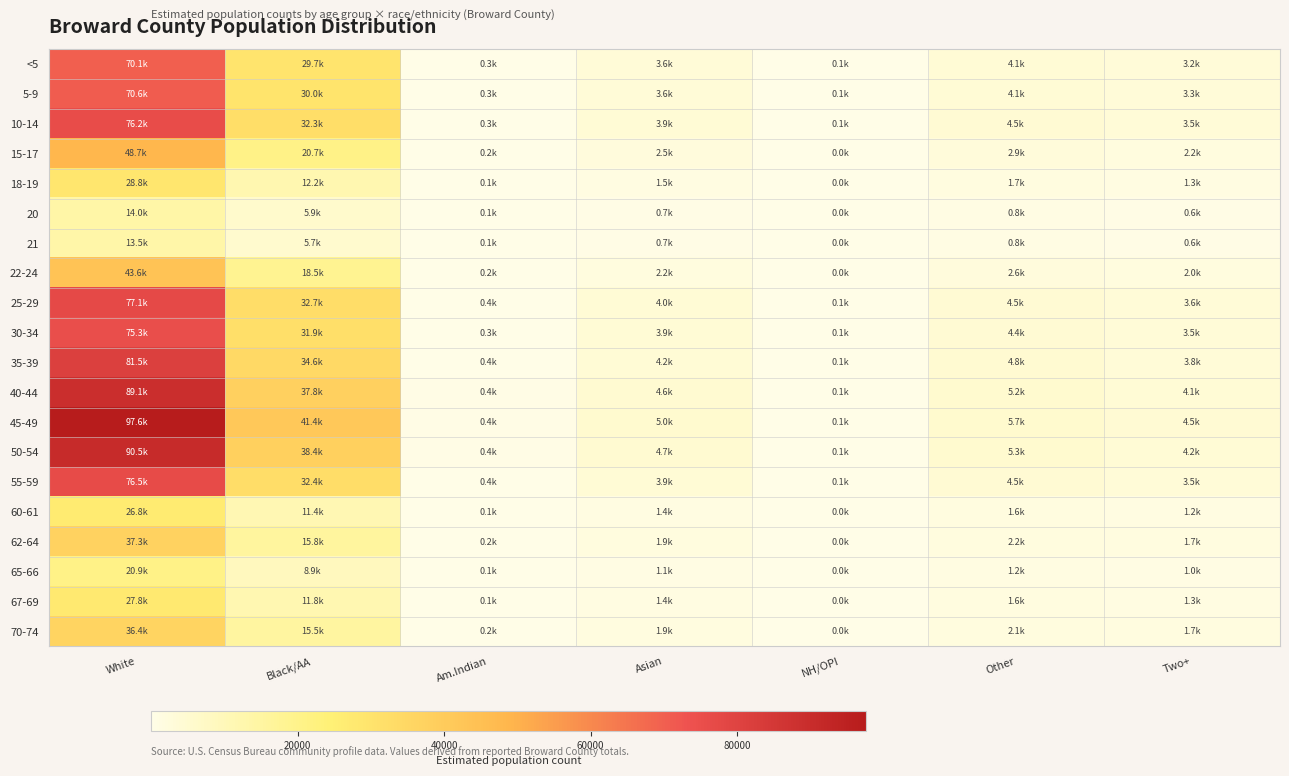

What is the difference between the highest and lowest values at White?

84084.1